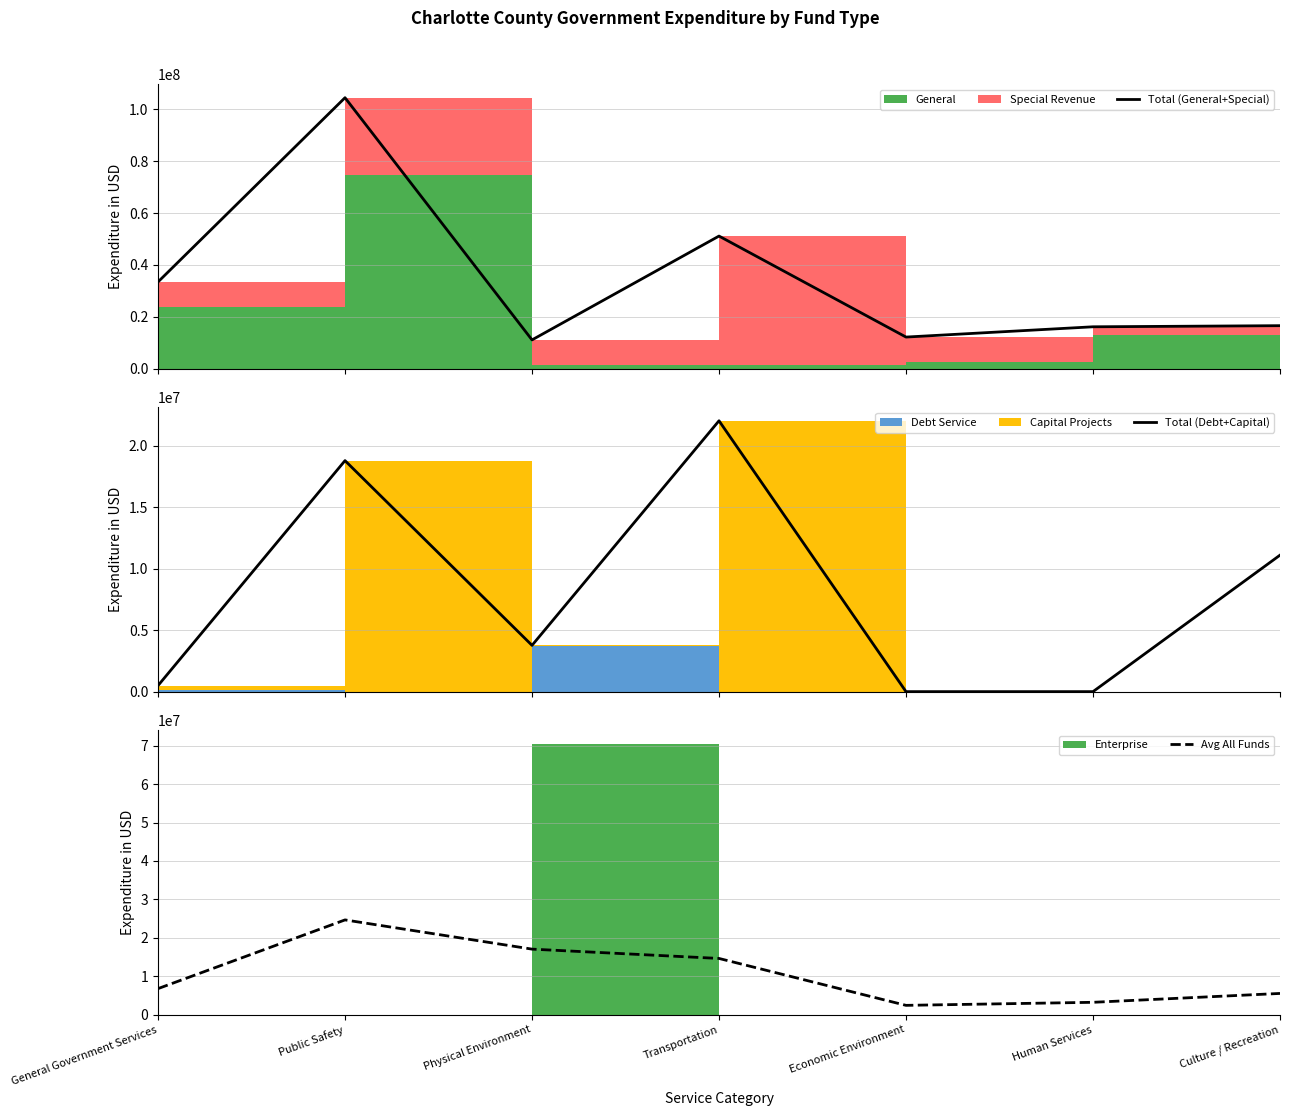

What is the approximate value of Avg All Funds at Physical Environment?

17060967.6